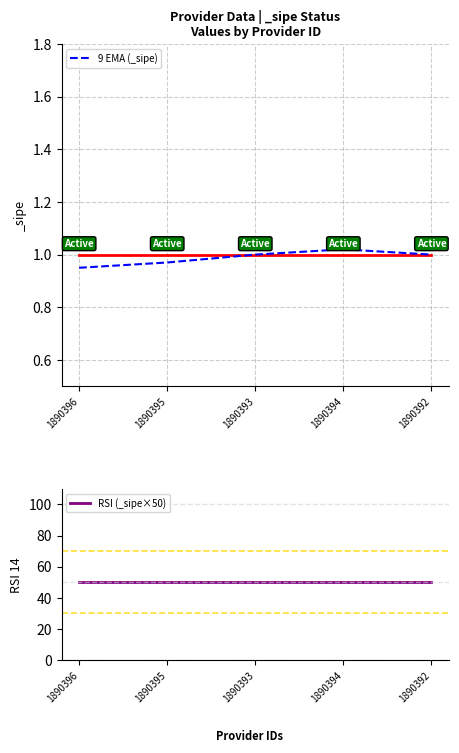

Between 1890393 and 1890394, which is larger?

1890394